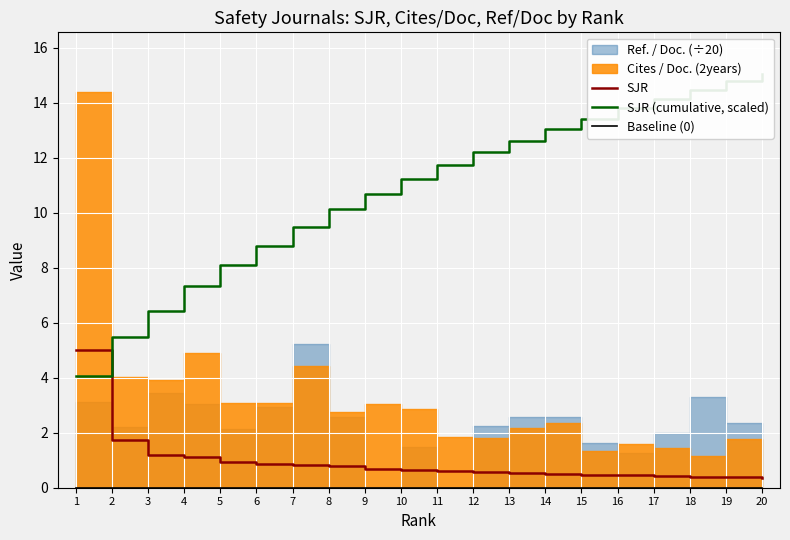

What is the sum of all SJR values?

18.6